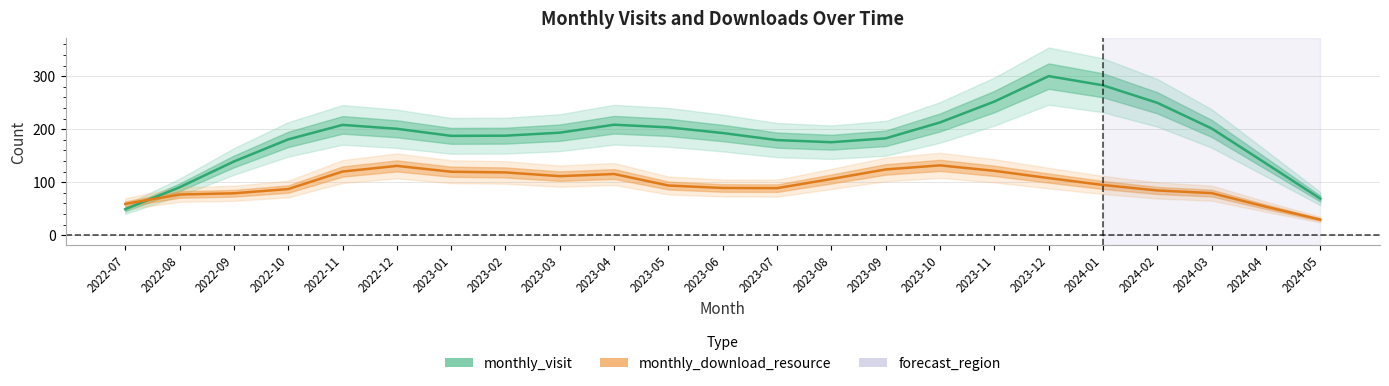

What is the highest value of the monthly_visit series?

300.0